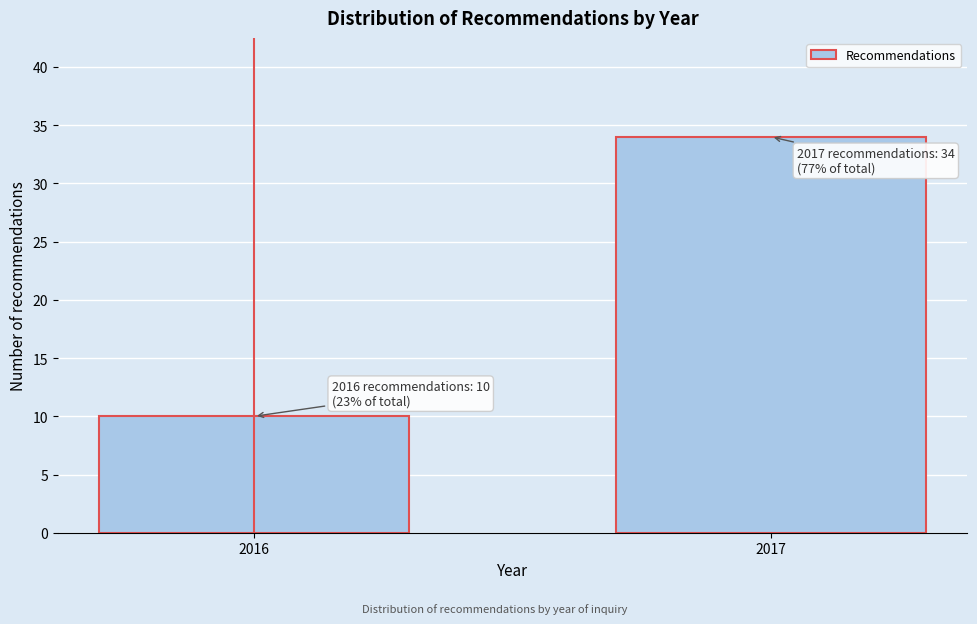

Reading right to left, extract all data points from this chart.

2017=34	2016=10